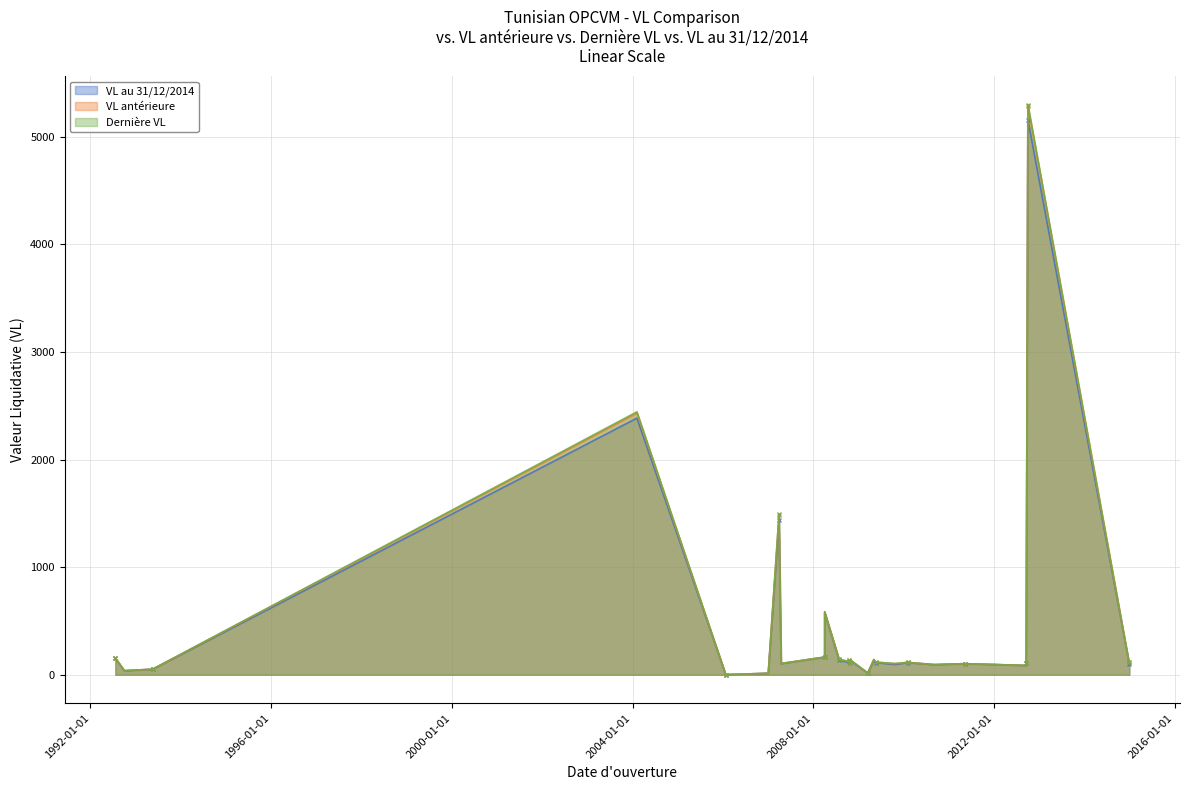

The value of Dernière VL at 3 is 22.9. True or false?

False